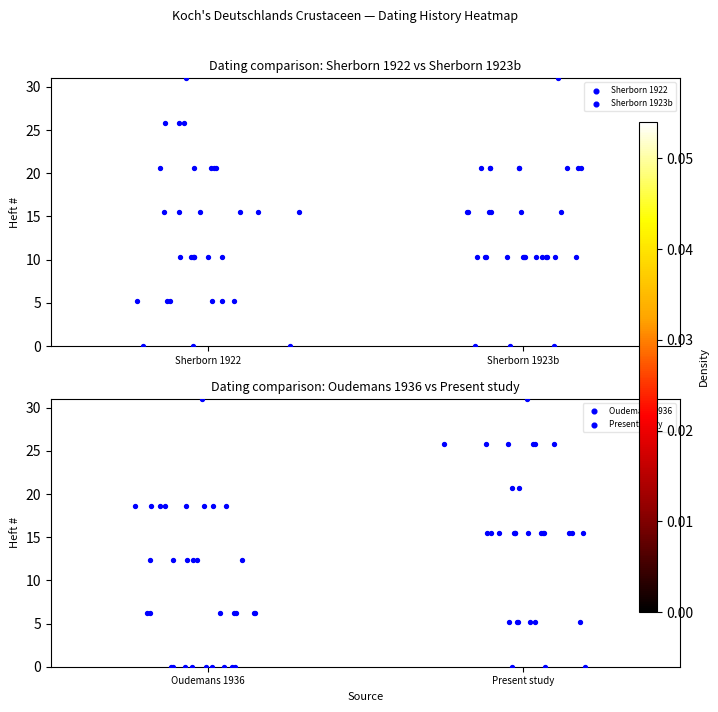

What is the difference between the maximum and second lowest values in the Oudemans 1936 series?

31.0